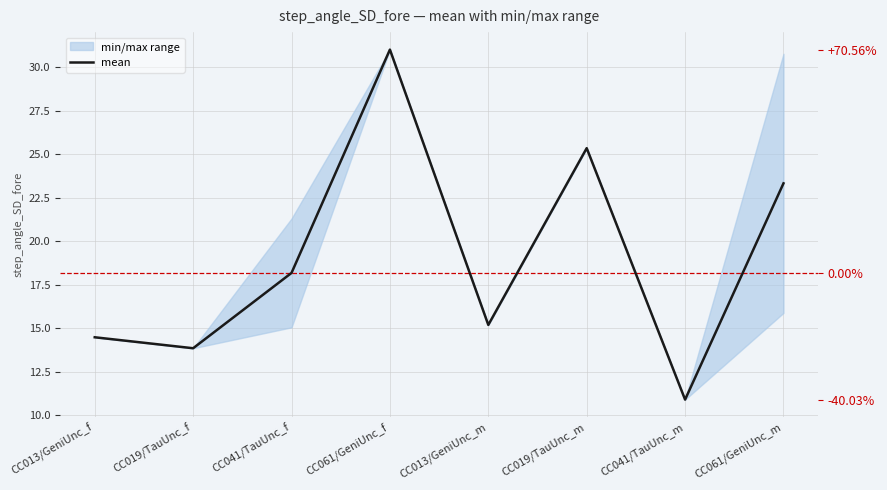

What position from the right is CC019/TauUnc_m?

3